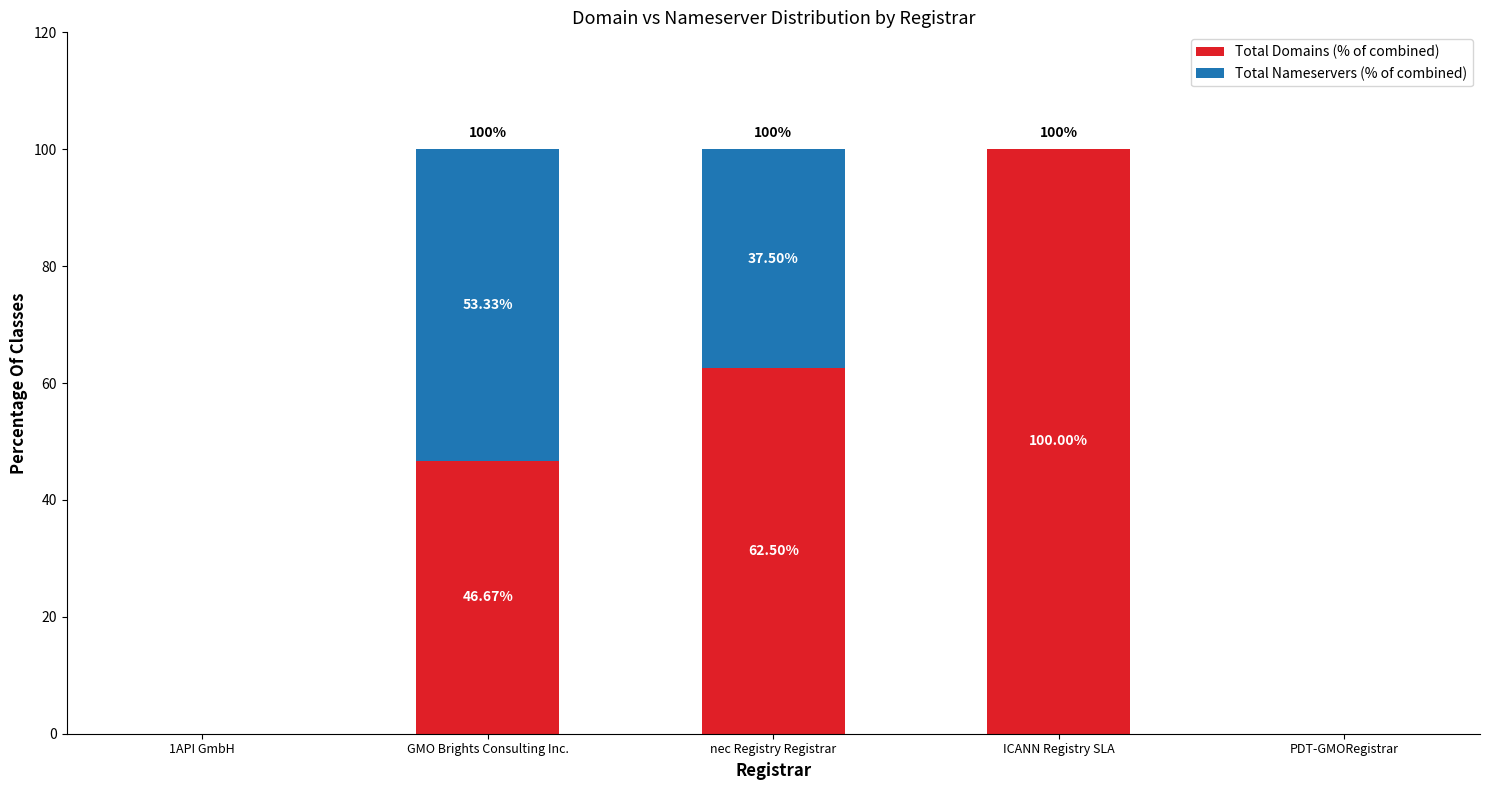

What is the total value across all series at nec Registry Registrar?

100.0